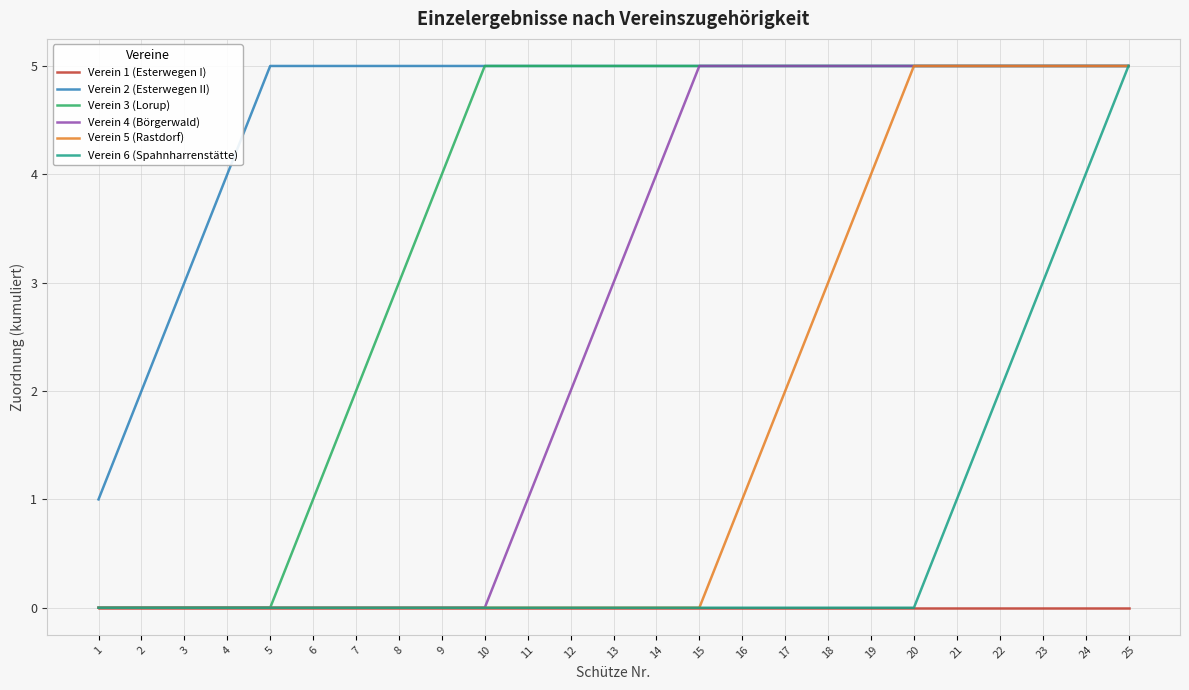

What is the difference between the highest and lowest values at 15?

5